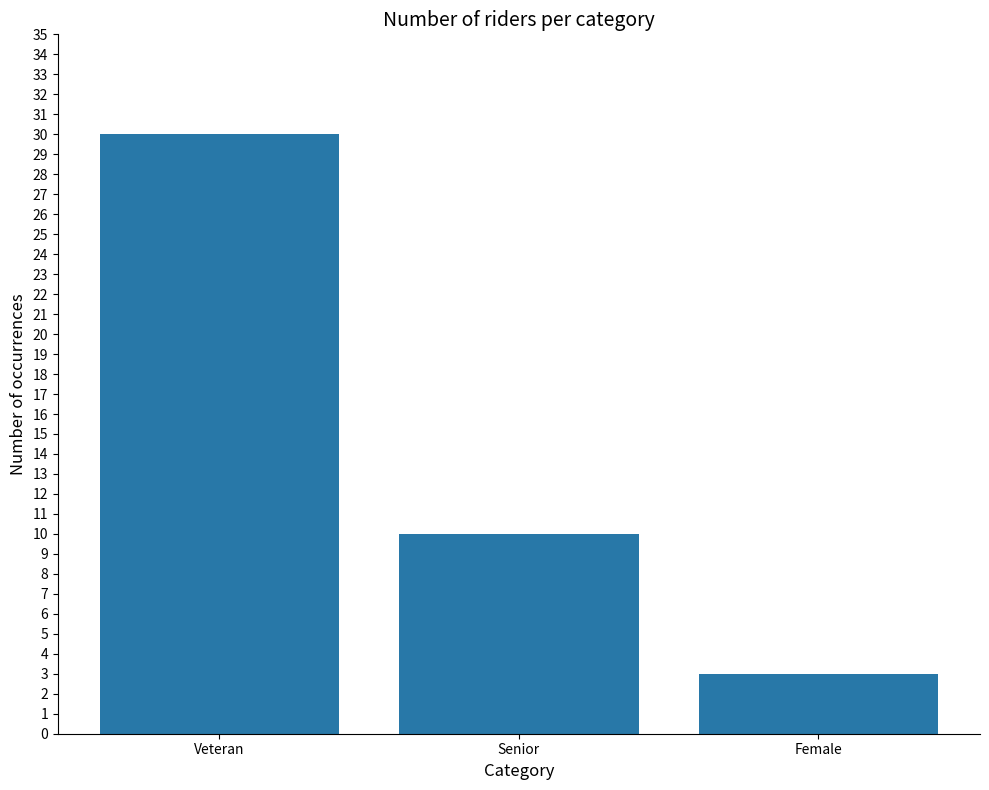

How many categories are shown in the chart?

3